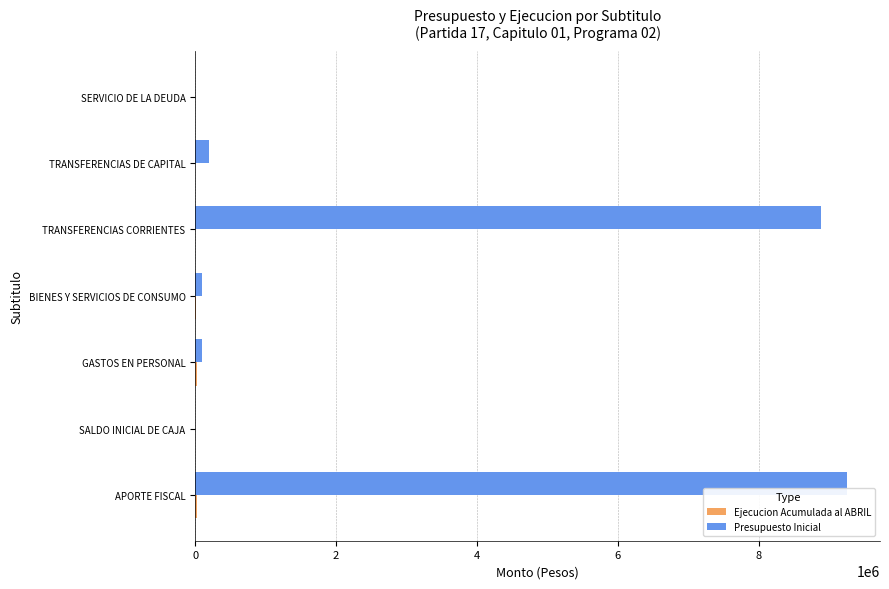

The Presupuesto Inicial series shows 9261895 at APORTE FISCAL. True or false?

True